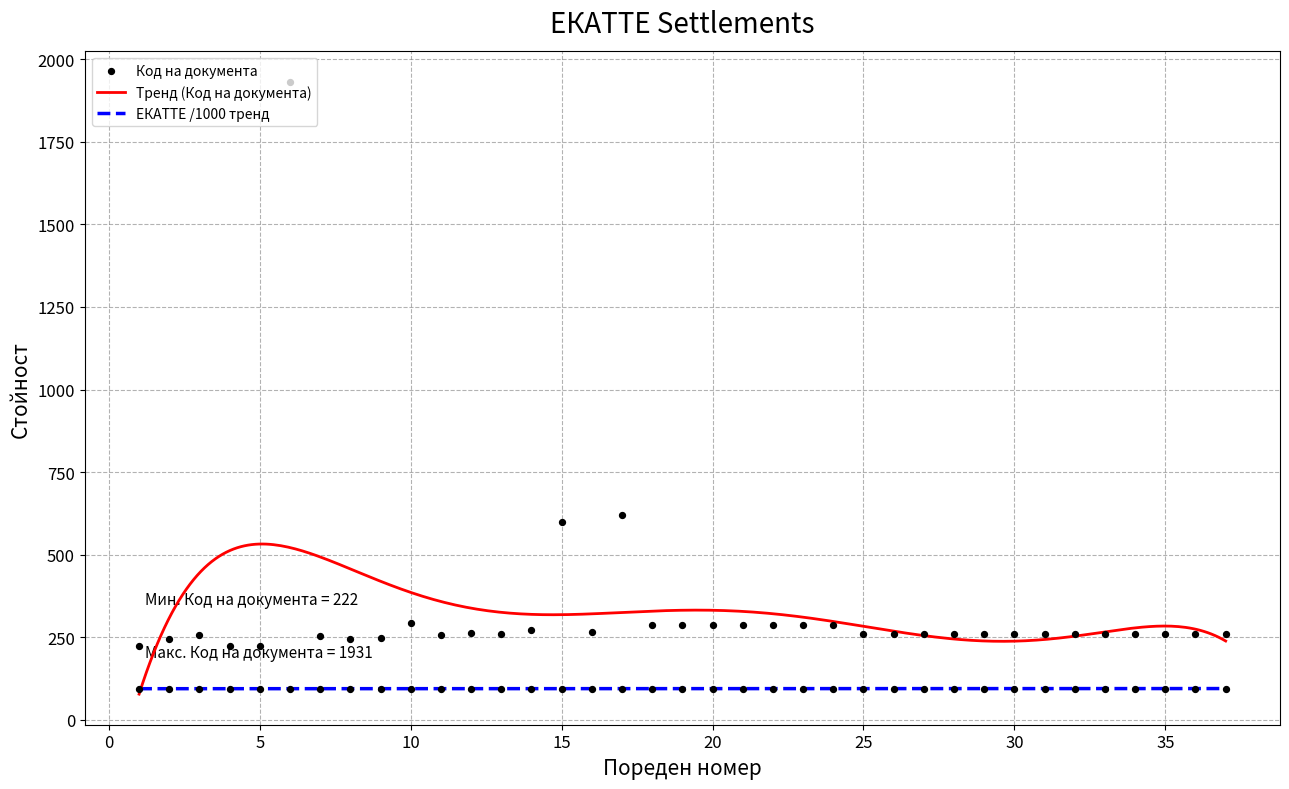

Which series has the largest Y range (max minus min)?

Код на документа